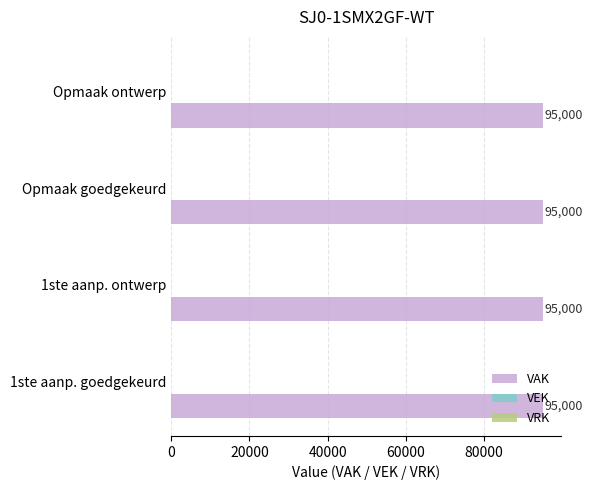

Rank the categories by VAK value from lowest to highest.

2023 1ste aanpassing – goedgekeurd, 2023 1ste aanpassing – ontwerp, 2023 Opmaak – goedgekeurd, 2023 Opmaak - ontwerp